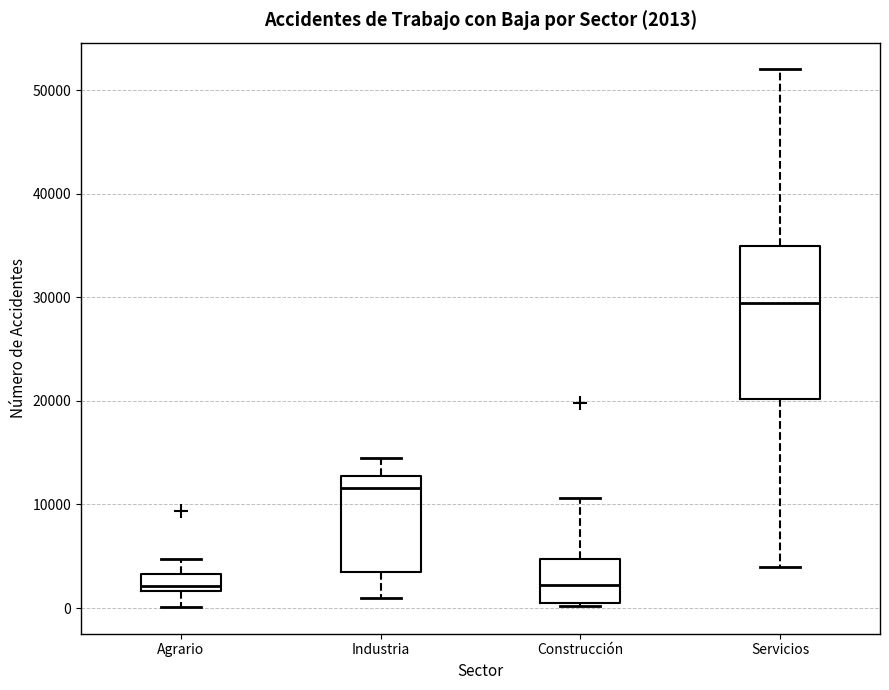

Which box is the tallest, from its lower edge to its upper edge?

Servicios